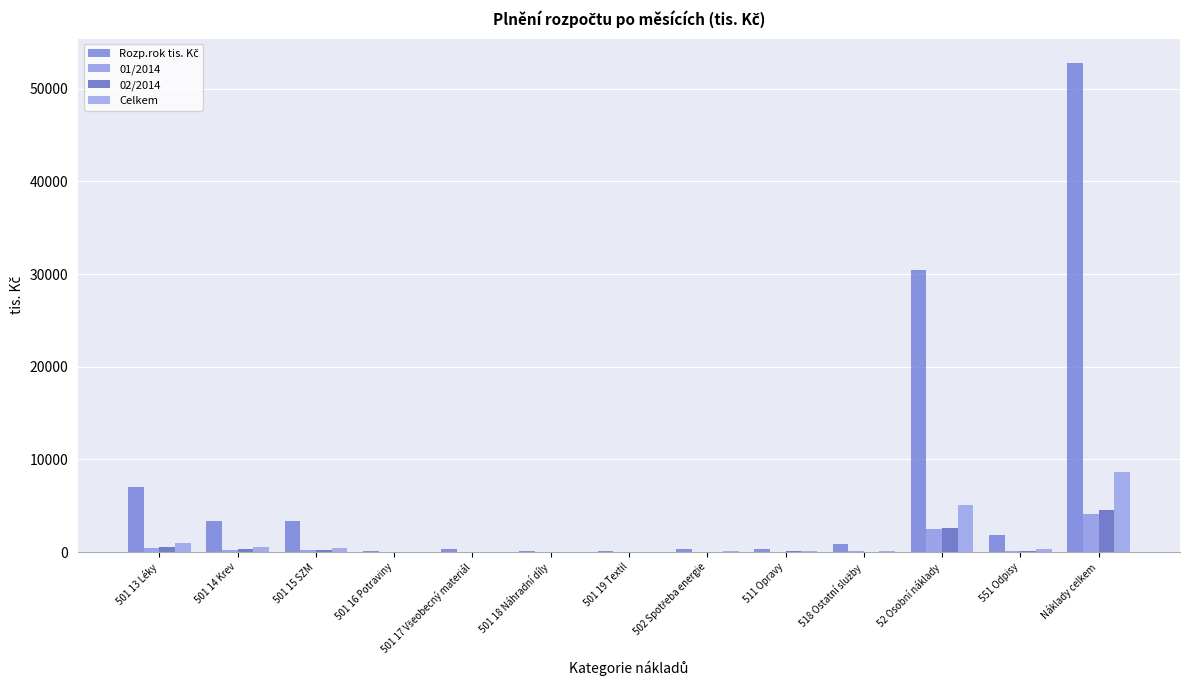

Where does the 02/2014 series first go above 78?

501 13 Léky